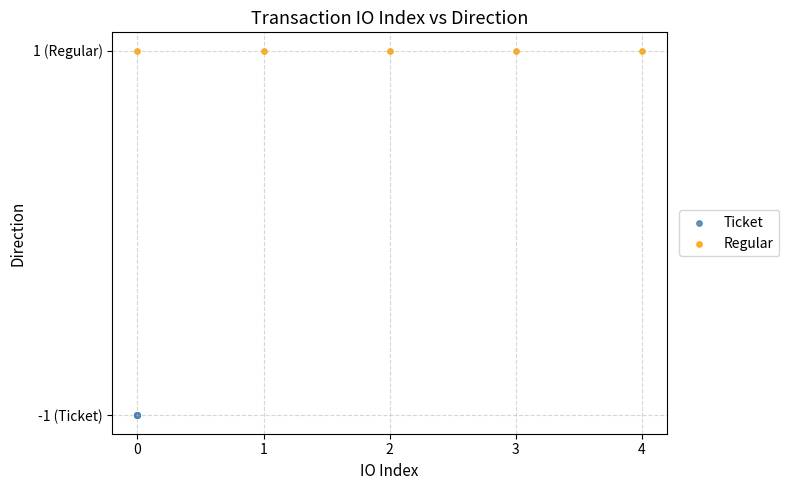

Which series contains the lowest Y value?

Ticket